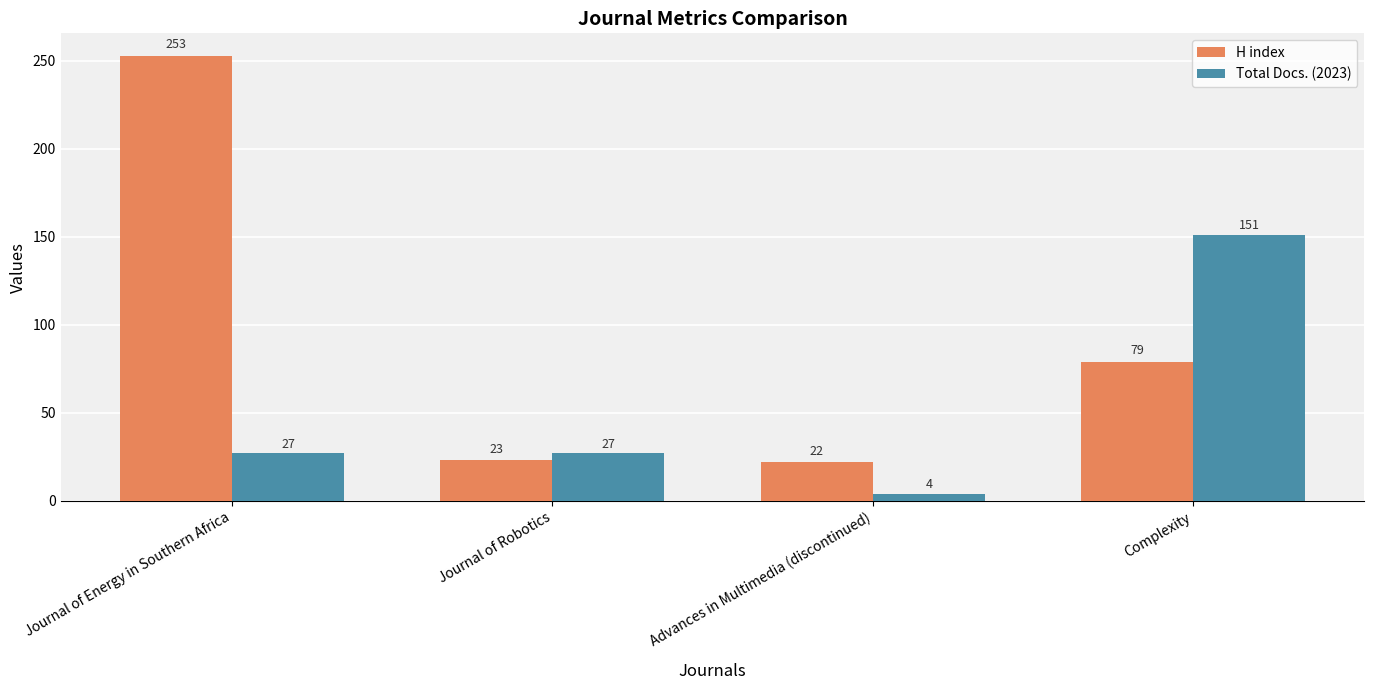

What is the greatest value displayed?

253